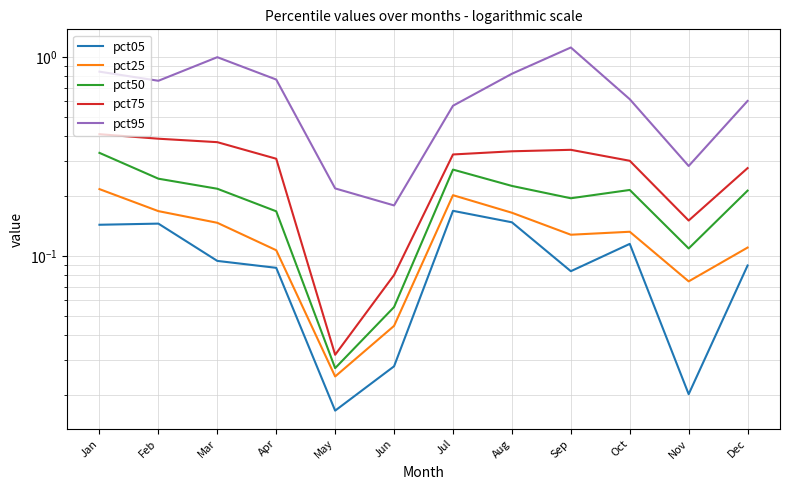

The pct25 series shows 0.0 at Nov. True or false?

False